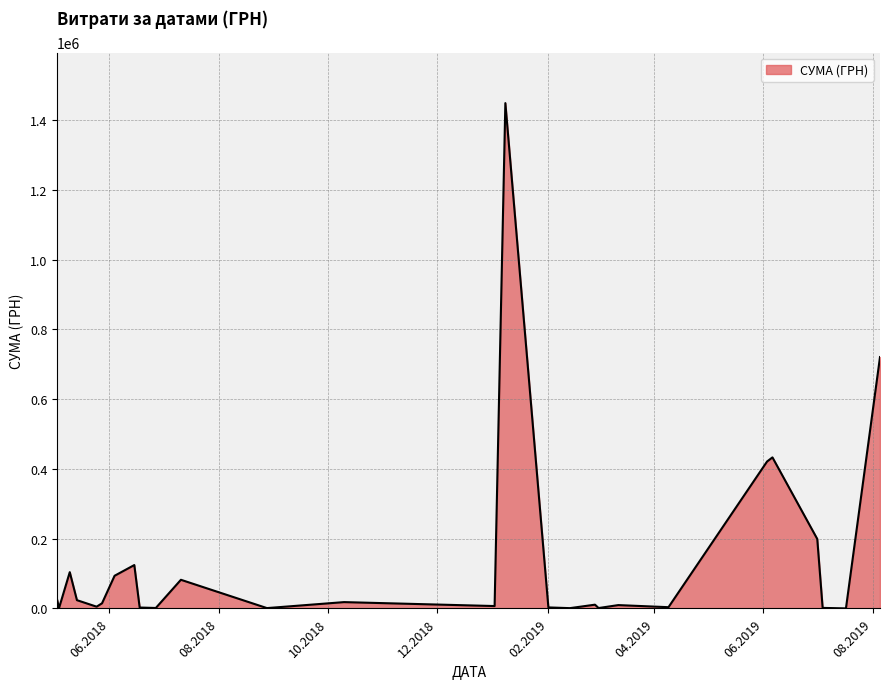

How many lines are shown in the chart?

1